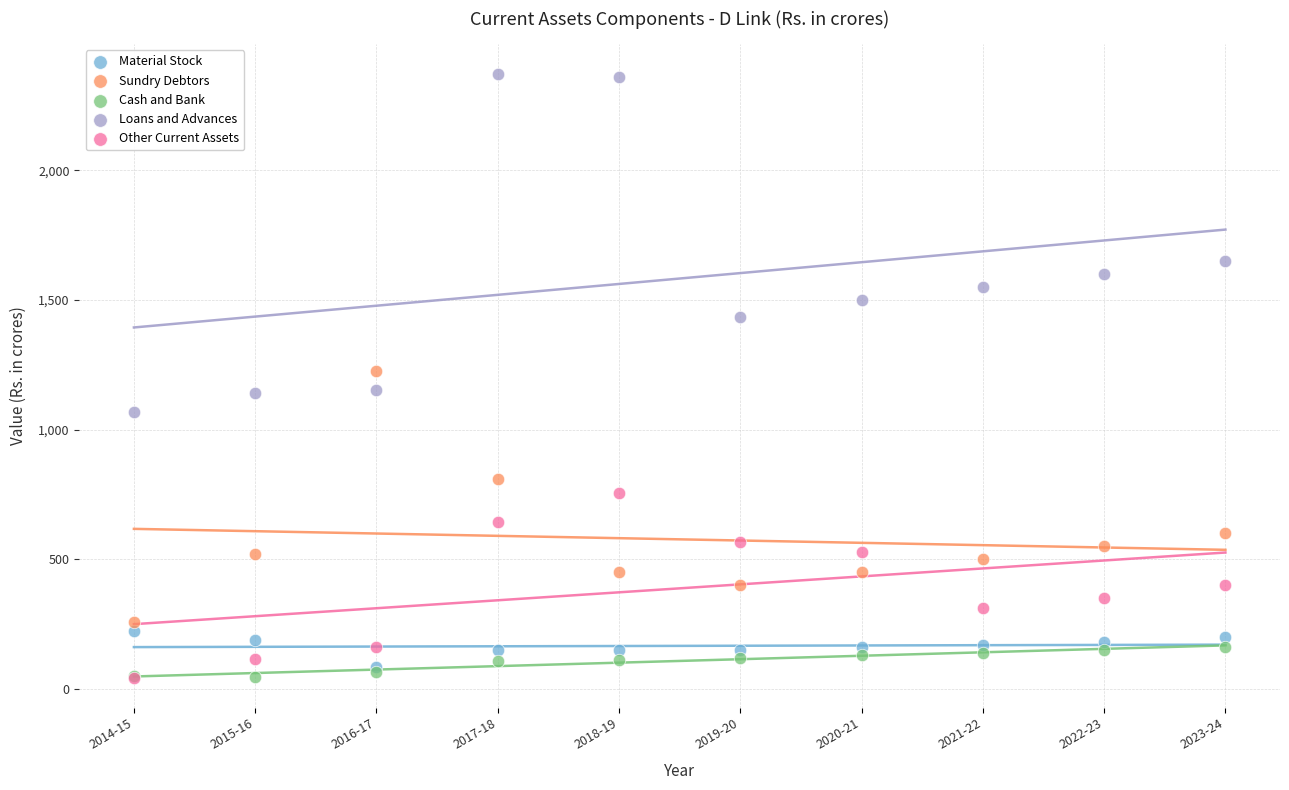

In the Loans and Advances series, what Y value is closest to 1717?

1650.0